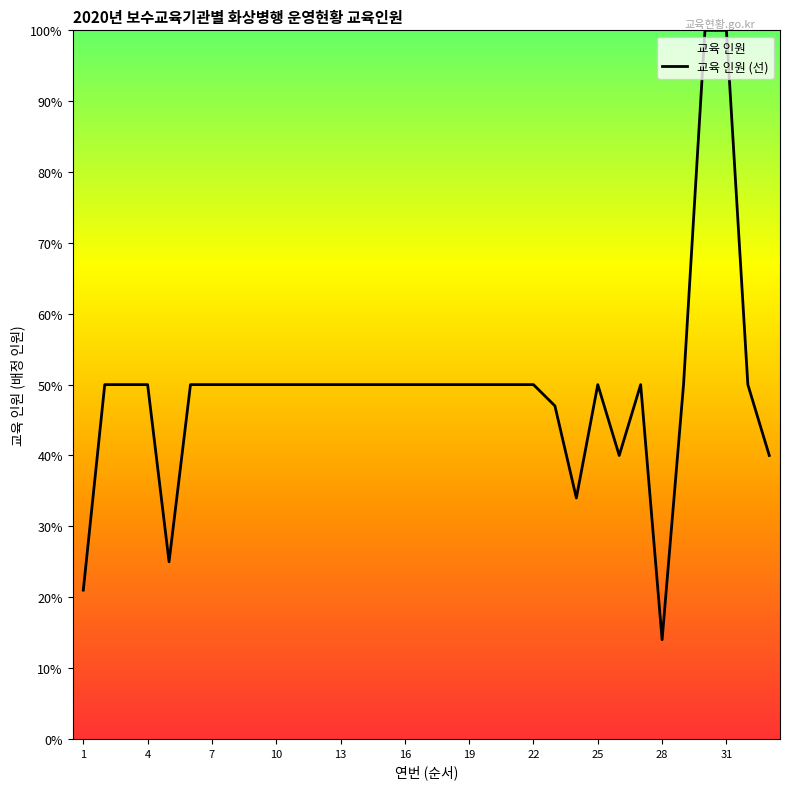

Read the value at 14.

50.0